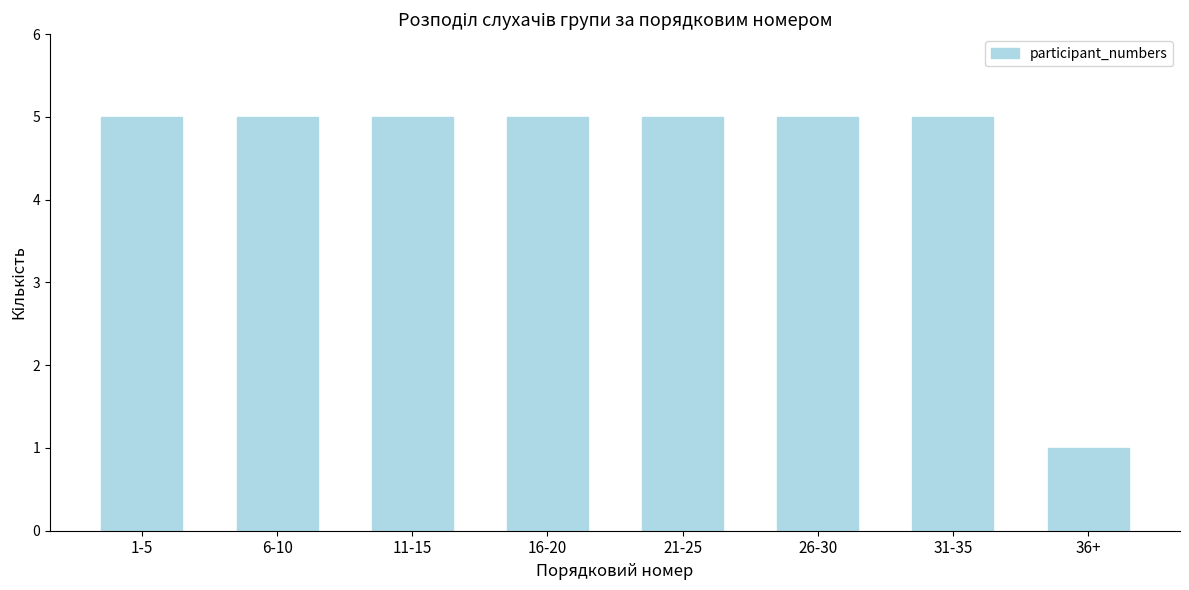

Reading left to right, extract all data points from this chart.

1-5=5	6-10=5	11-15=5	16-20=5	21-25=5	26-30=5	31-35=5	36+=1